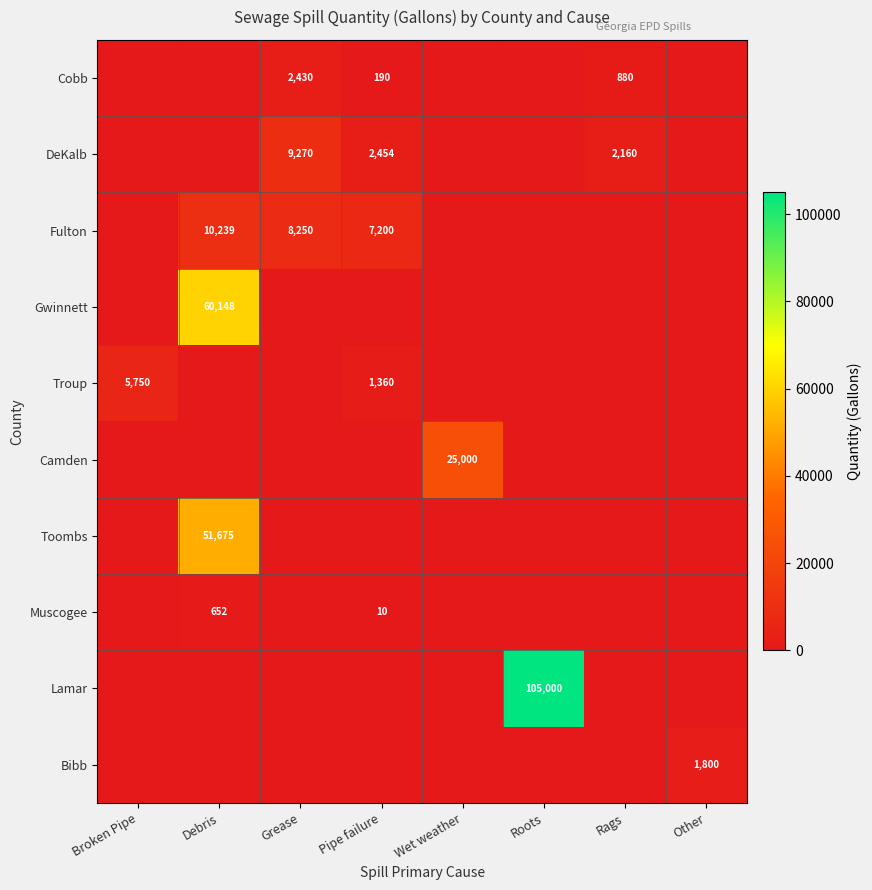

Rank the series at Grease from highest to lowest value.

DeKalb, Fulton, Cobb, Gwinnett, Troup, Camden, Toombs, Muscogee, Lamar, Bibb